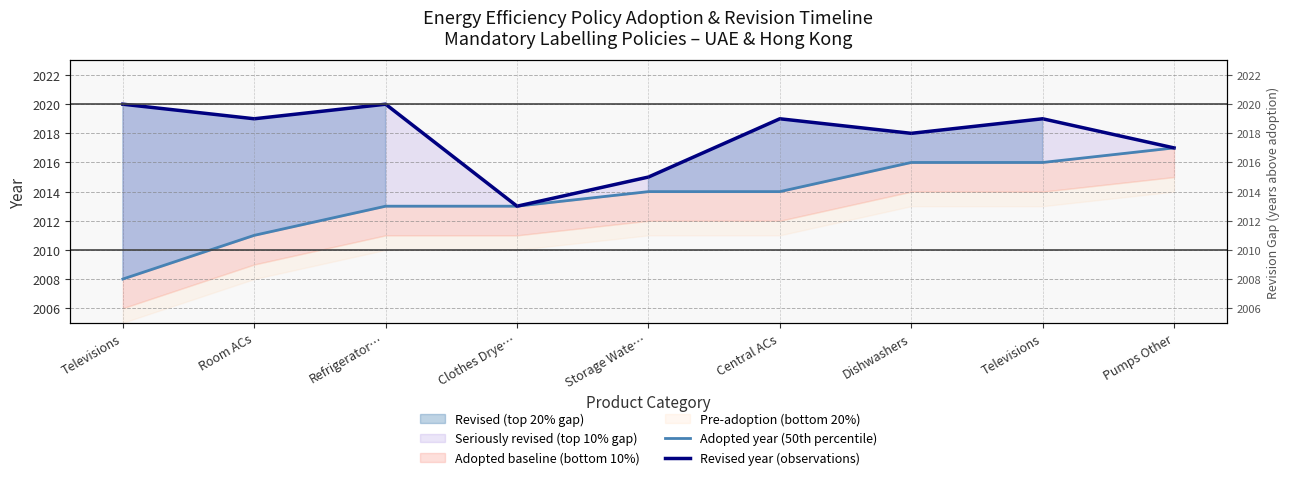

Which series has the largest range (max minus min)?

Adopted year (50th percentile)